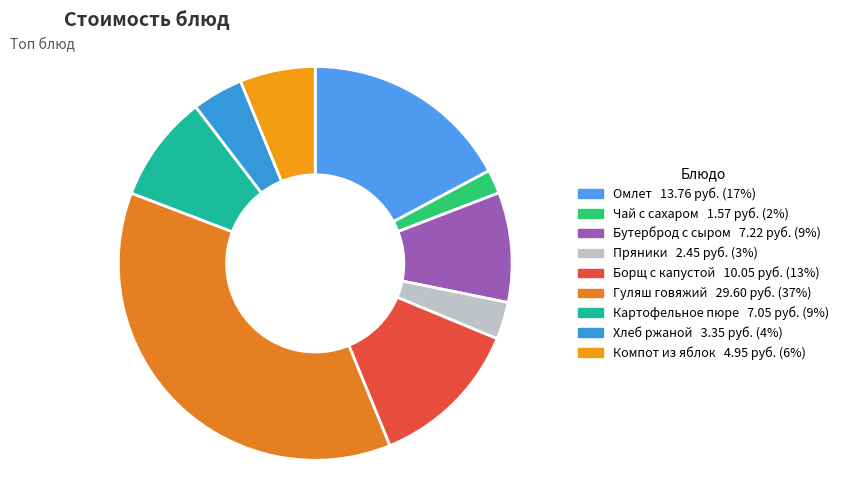

How many slices are in this pie chart?

9